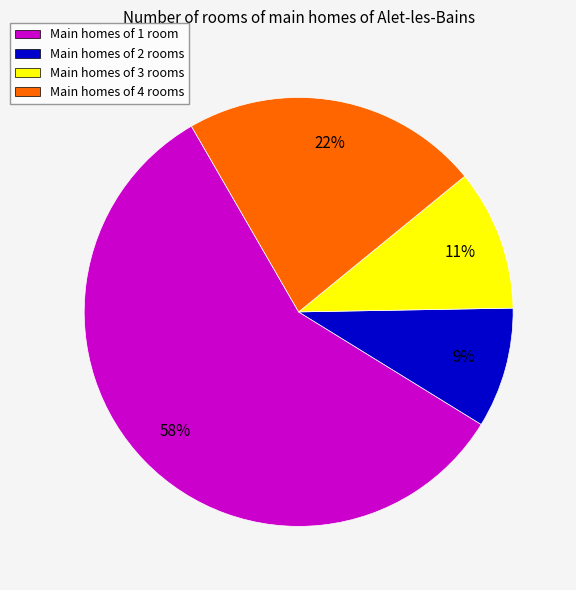

Which slice represents more than half of the pie?

Main homes of 1 room